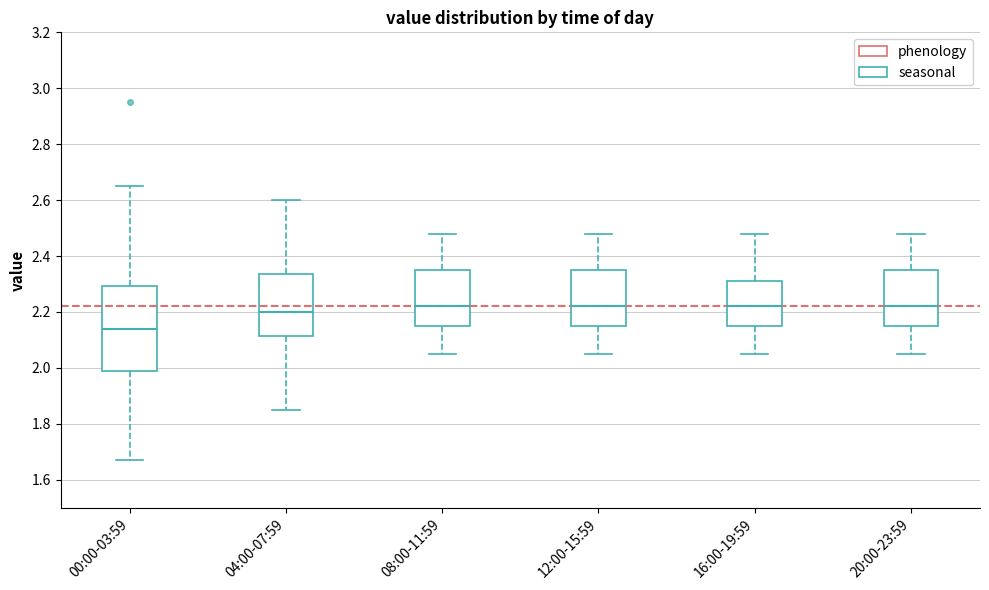

Which box has the lowest median line?

00:00-03:59